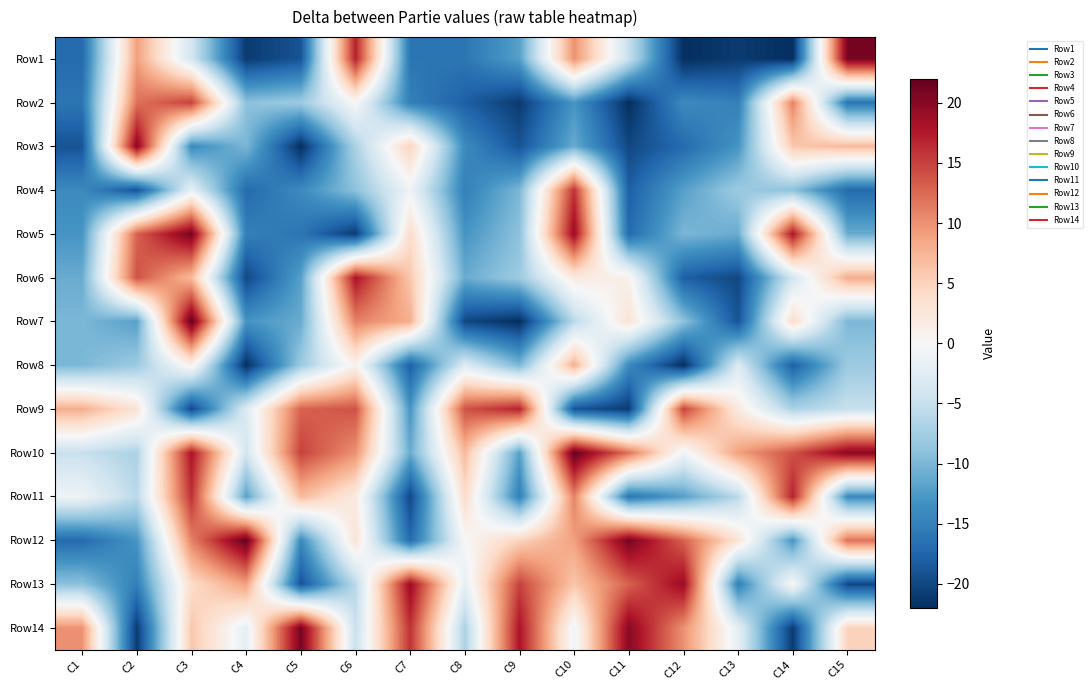

Between C12 and C1, which is larger?

C1